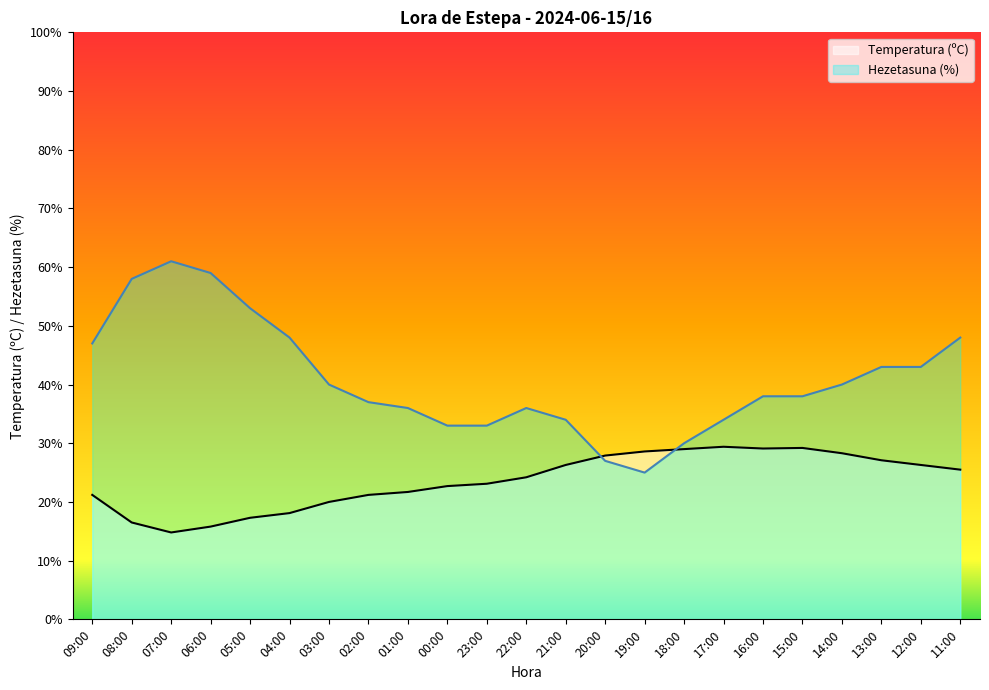

What is the label of the 23rd point from the right?

09:00